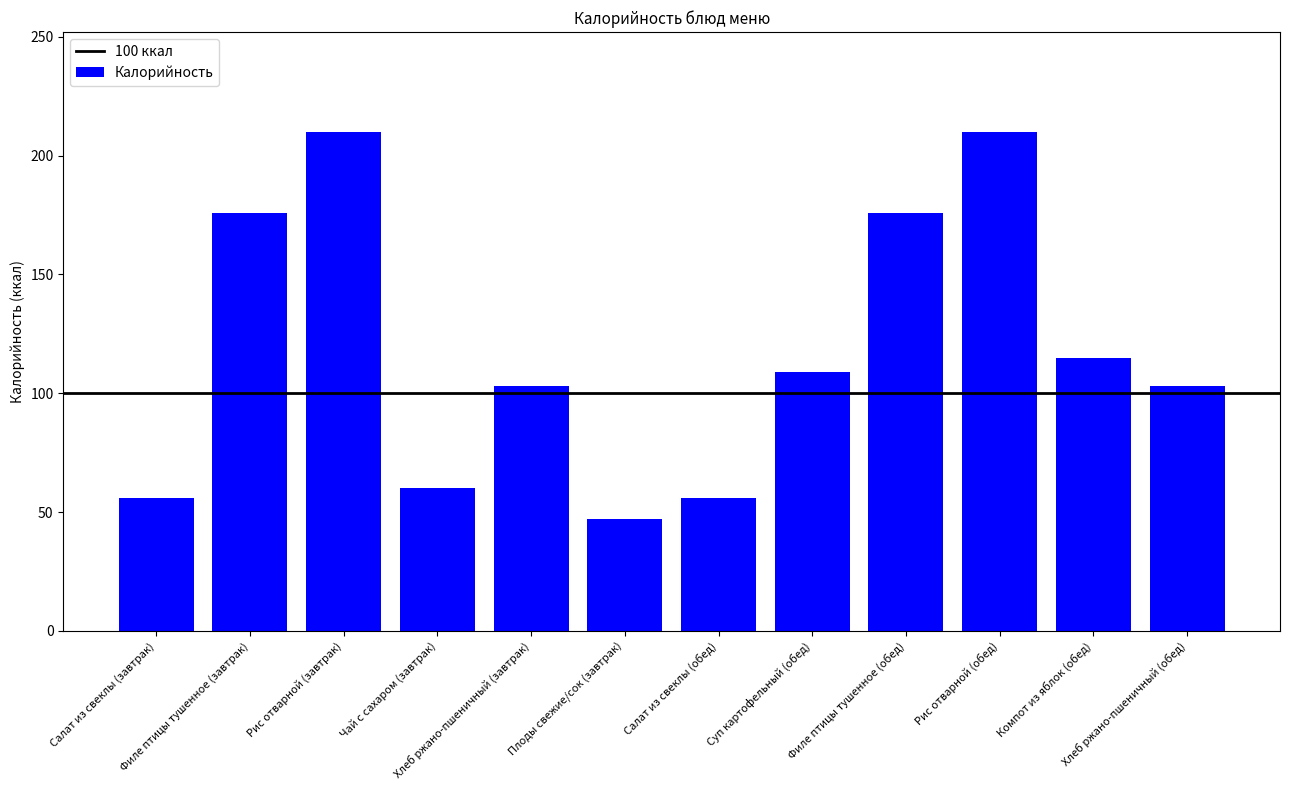

Which category has the lowest value across all series?

Плоды свежие/сок (завтрак)